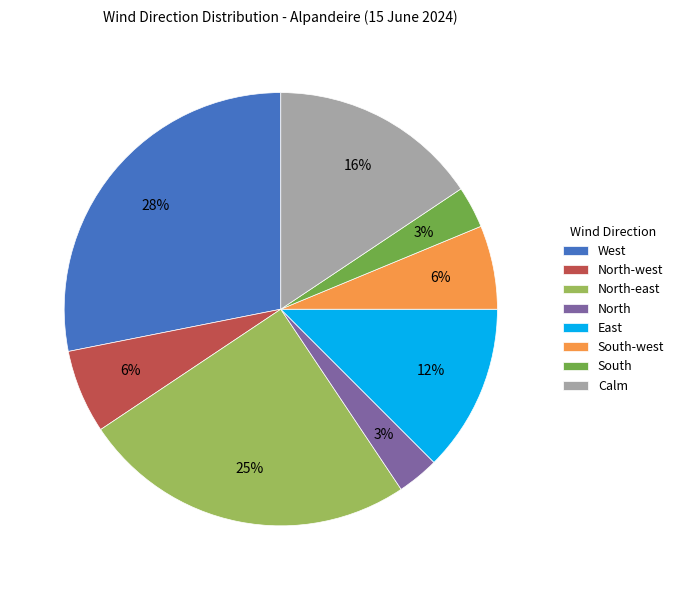

To the nearest percent, what is the difference between the largest and smallest slice percentages?

25%